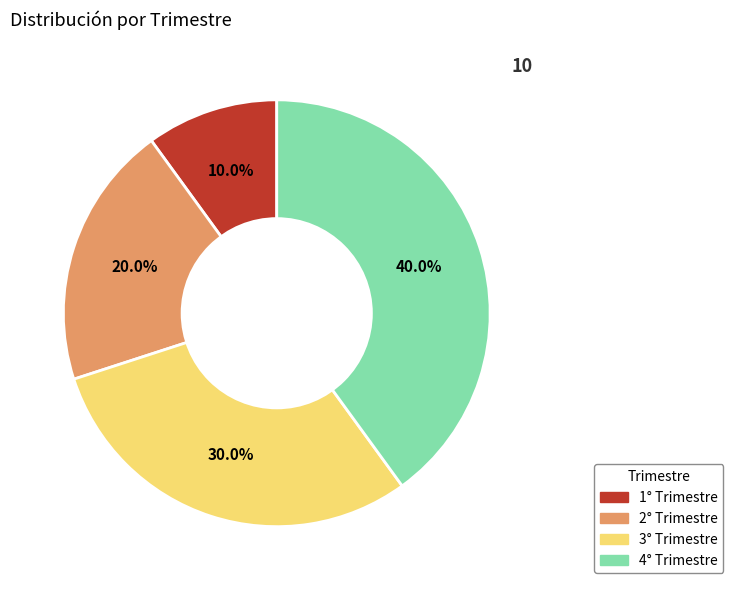

Is it true that 1° Trimestre is 1% of the pie?

False